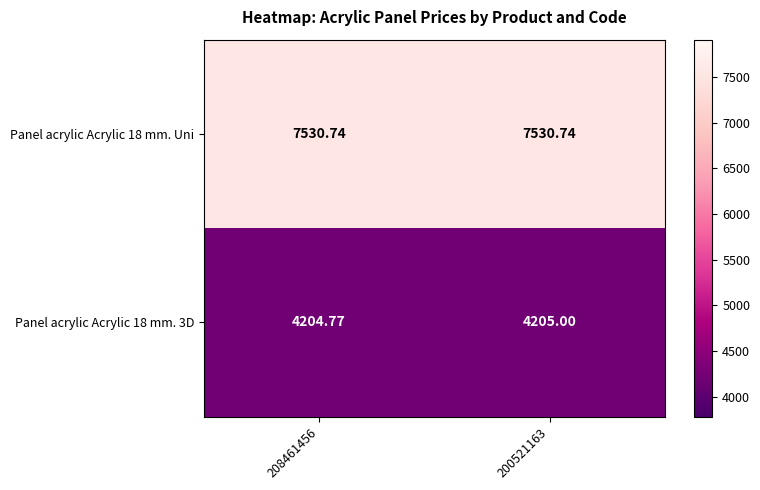

Is the value of Panel acrylic Acrylic 18 mm. Uni at 208461456 greater than the value of Panel acrylic Acrylic 18 mm. 3D at 208461456?

Yes